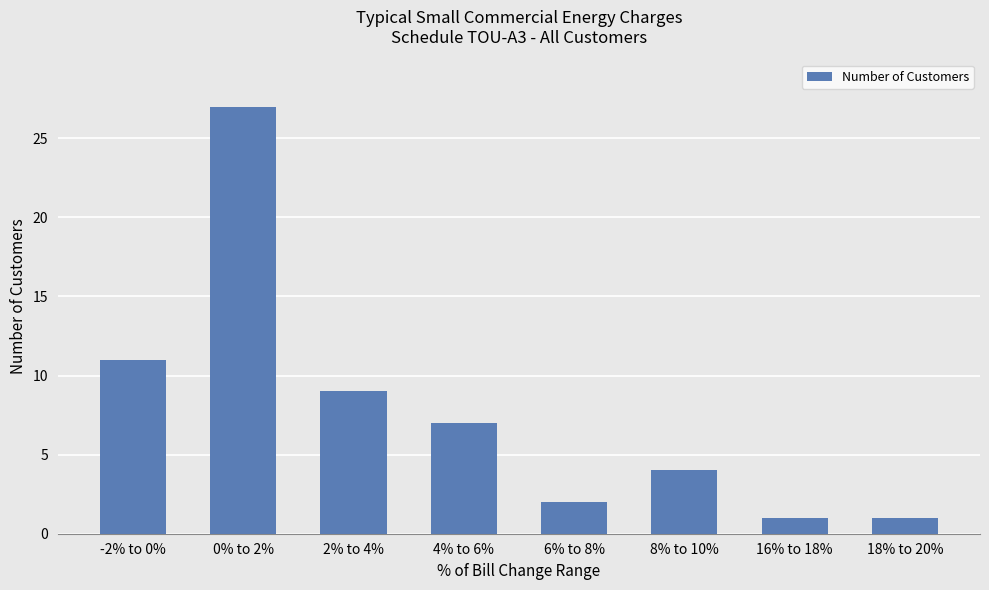

How many bars are there in total?

8